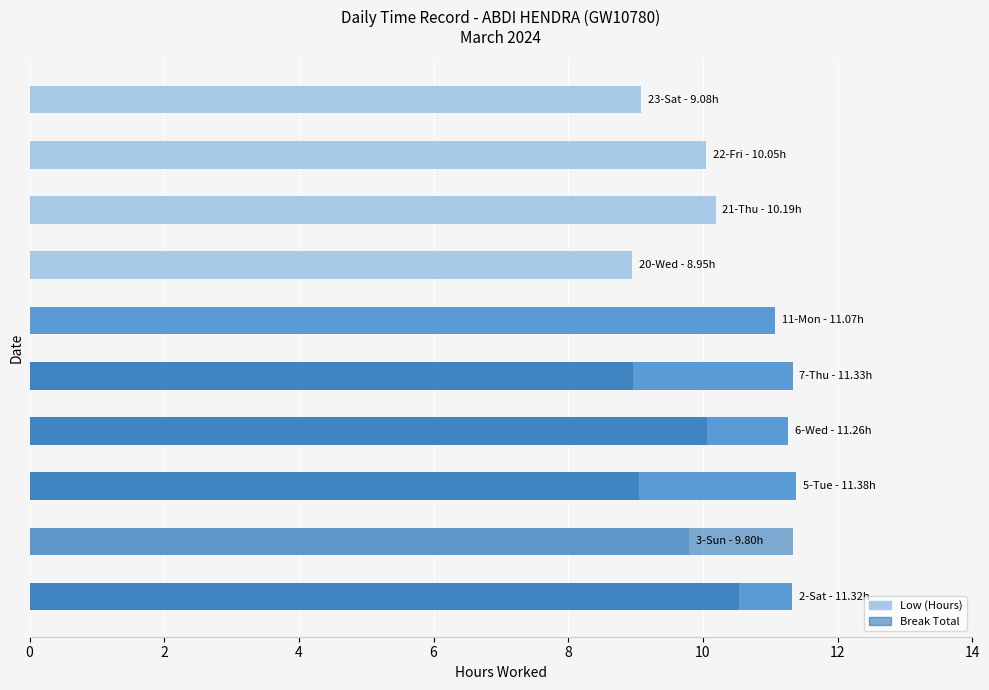

What is the approximate value of Low (Hours) at 6-Wed?

11.3